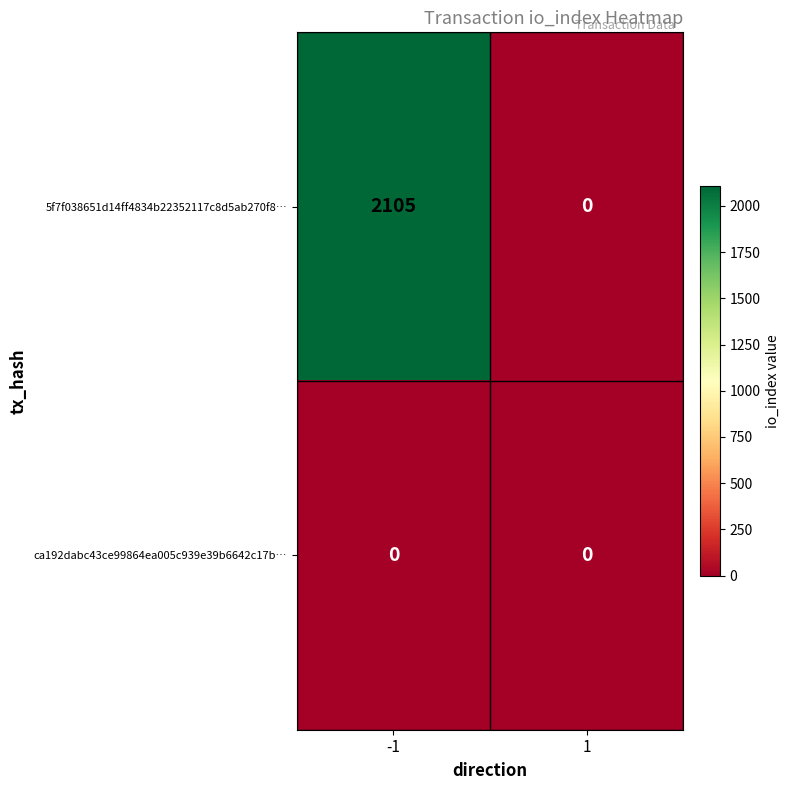

At -1, list the series in order from smallest to largest.

ca192dabc43ce99864ea005c939e39b6642c17b…, 5f7f038651d14ff4834b22352117c8d5ab270f8…